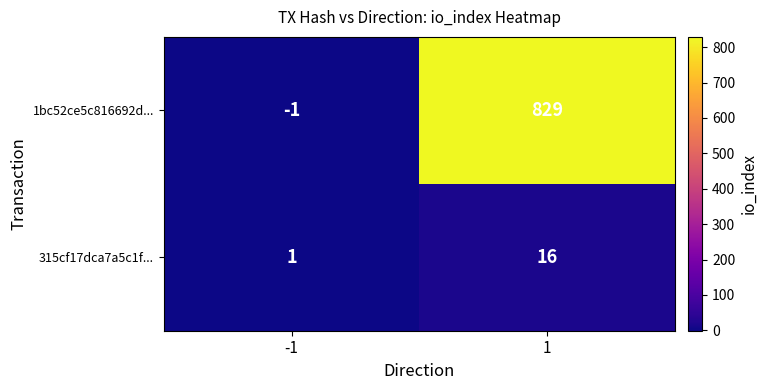

True or false: 1bc52ce5c816692d... has a value of 829 at 1.

True